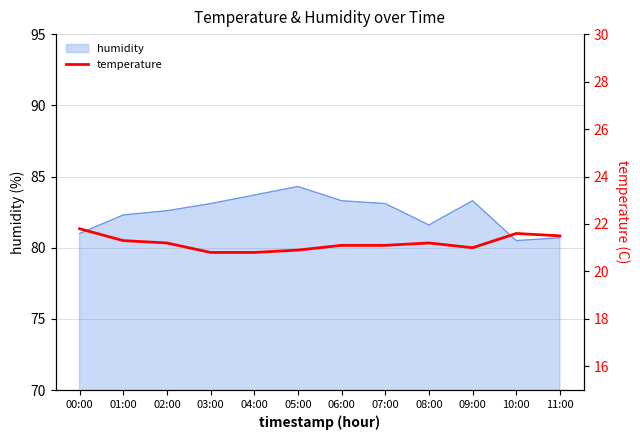

What is the minimum value for humidity?

80.5